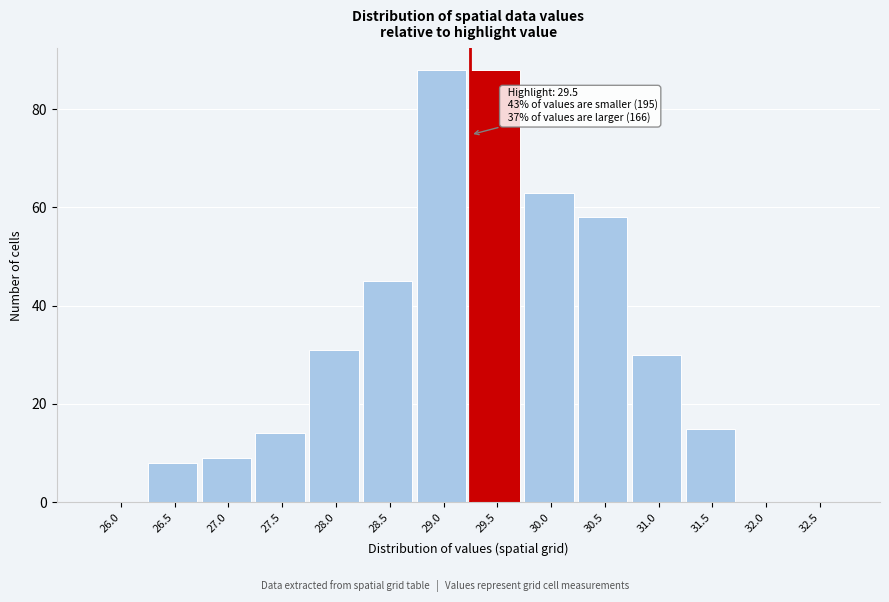

Reading left to right, list all the values displayed in this chart.

26.0=0	26.5=8	27.0=9	27.5=14	28.0=31	28.5=45	29.0=88	29.5=88	30.0=63	30.5=58	31.0=30	31.5=15	32.0=0	32.5=0